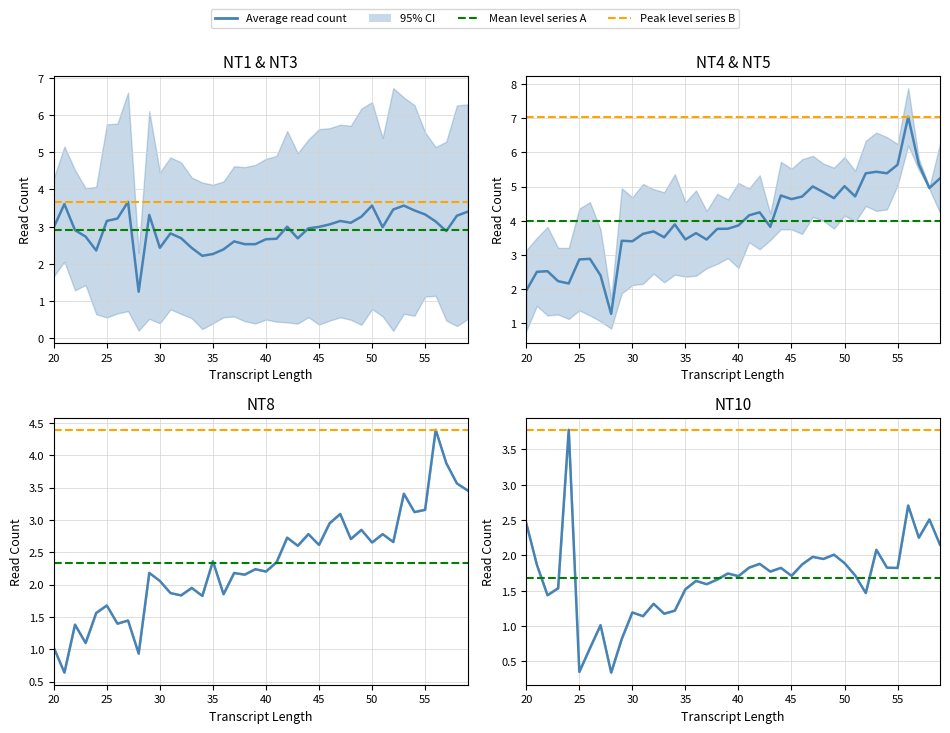

How many data points in 1mM_SS3_NT8 are less than 2?

14